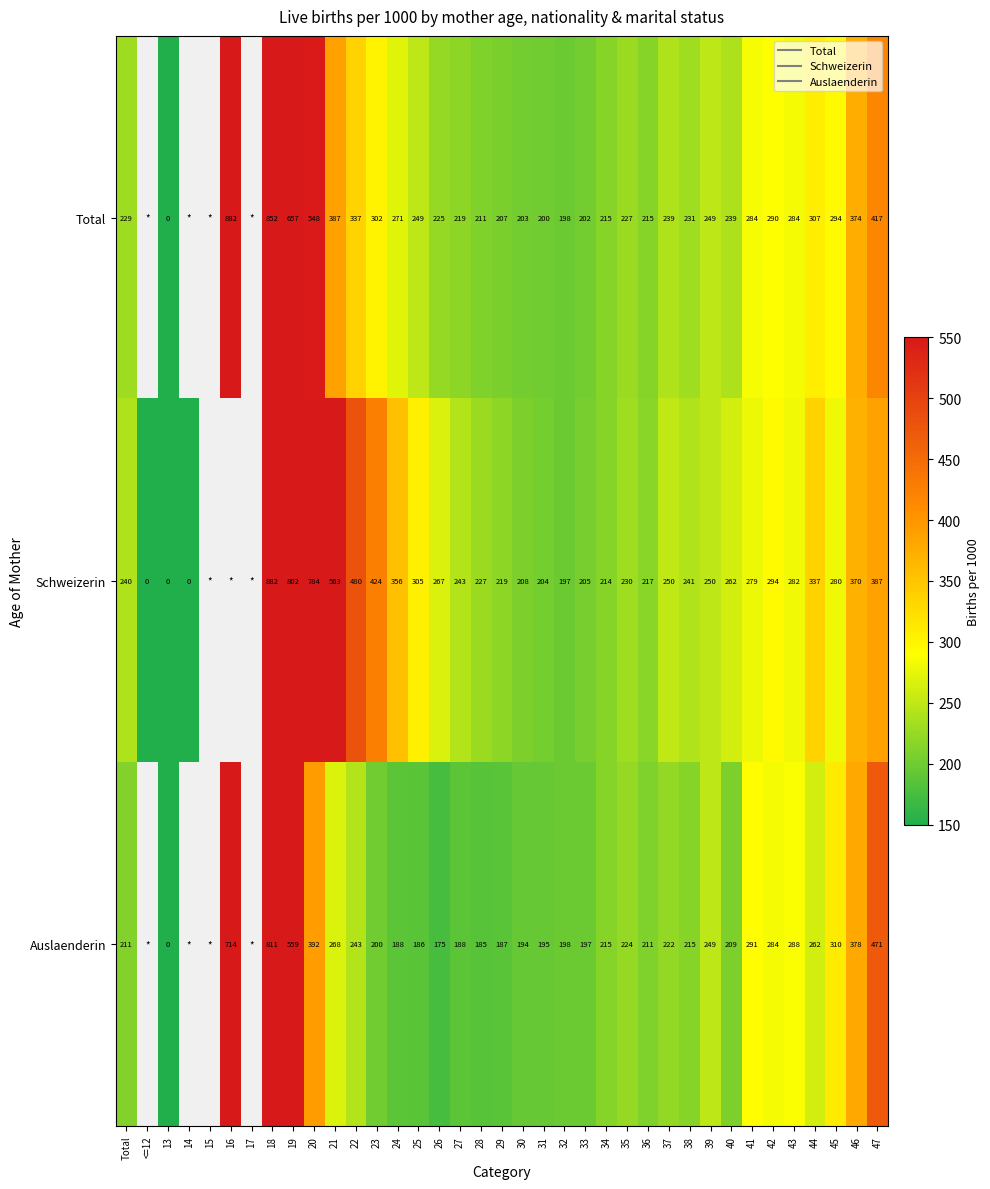

Count the number of categories in the chart.

37